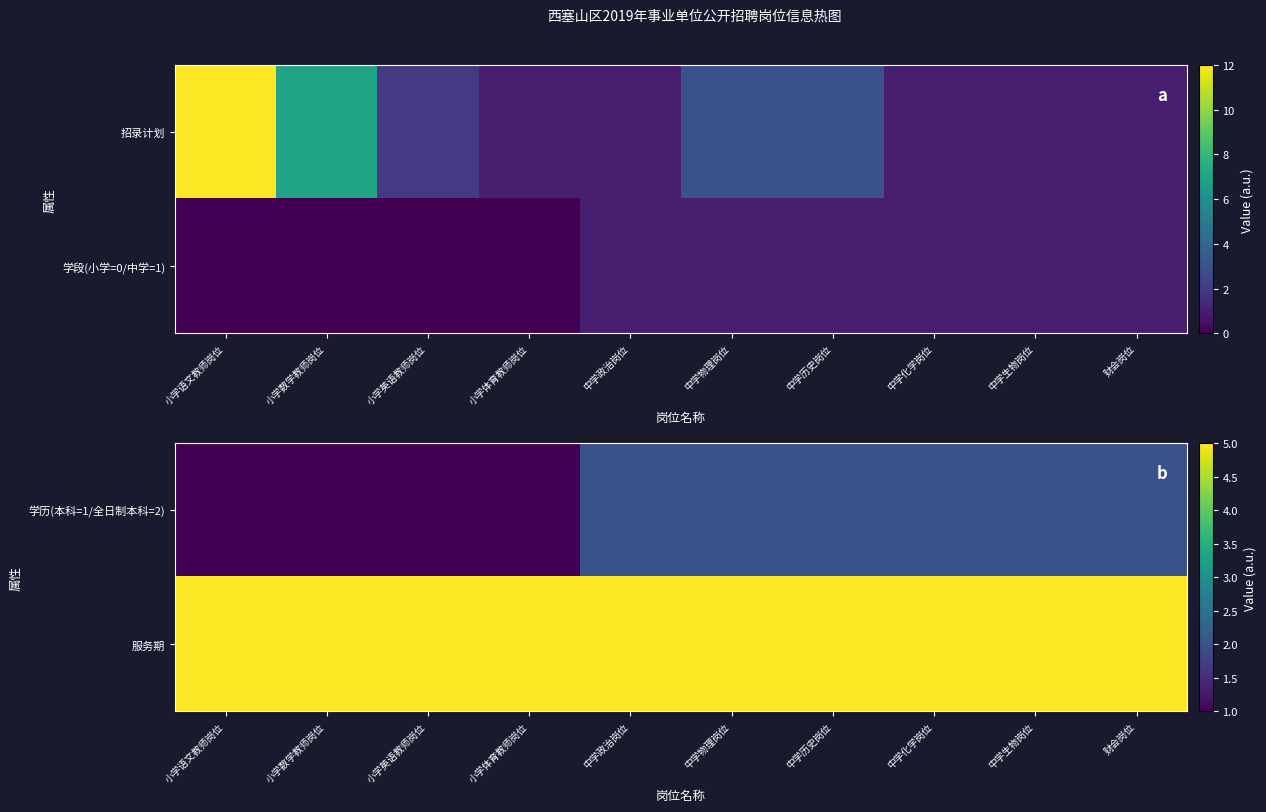

Which has a higher value, 财会岗位 or 中学政治岗位?

财会岗位